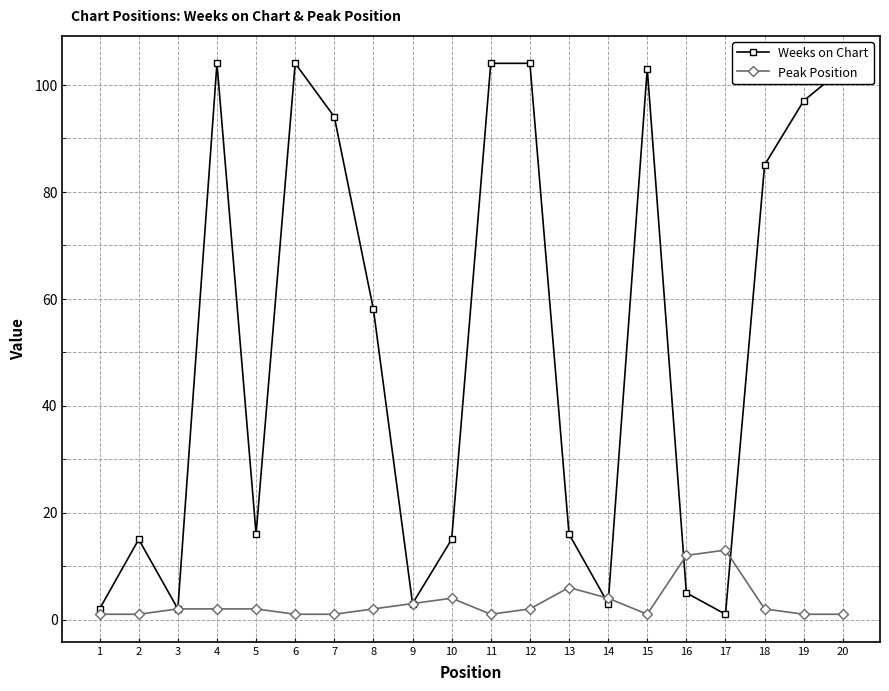

List the series in order of their peak value, highest first.

Weeks on Chart, Peak Position